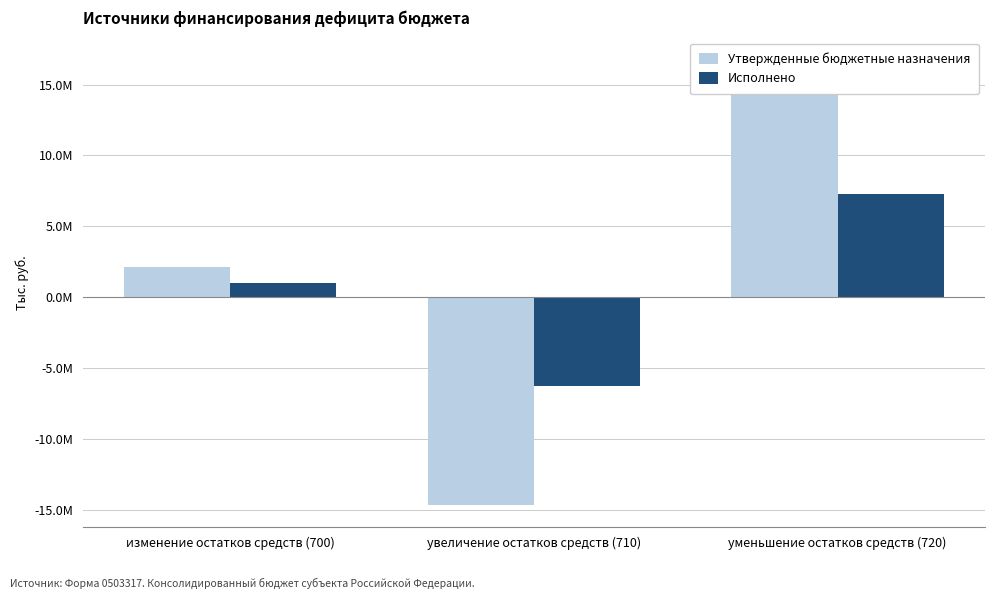

What is the average value of the Исполнено series?

677894.7